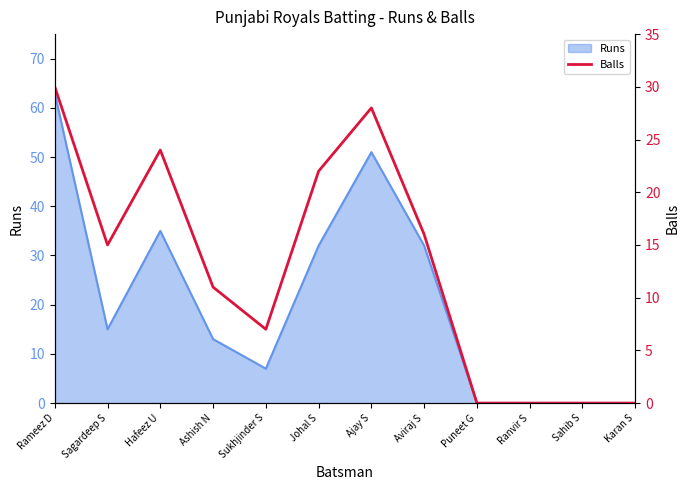

True or false: there are more than 2 points higher than both neighbors.

False